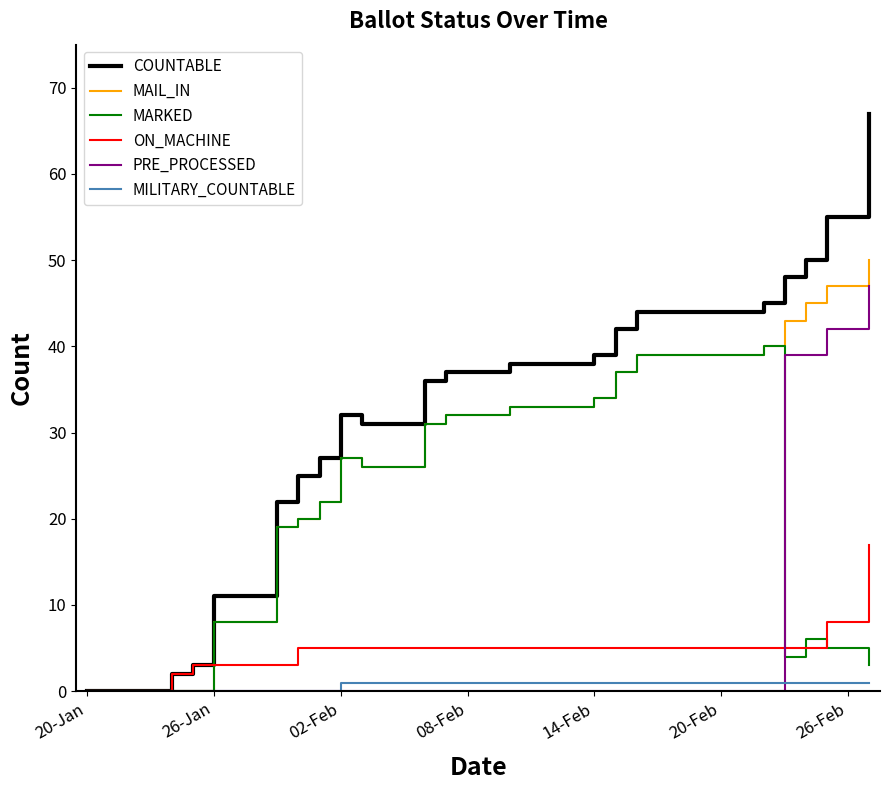

Which series has the largest range (max minus min)?

COUNTABLE